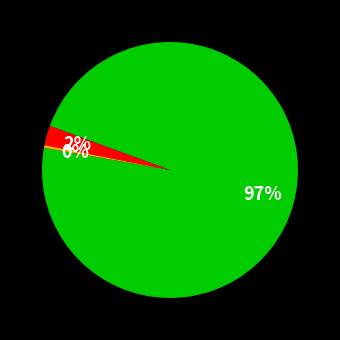

To the nearest percent, what is the average slice percentage?

33%